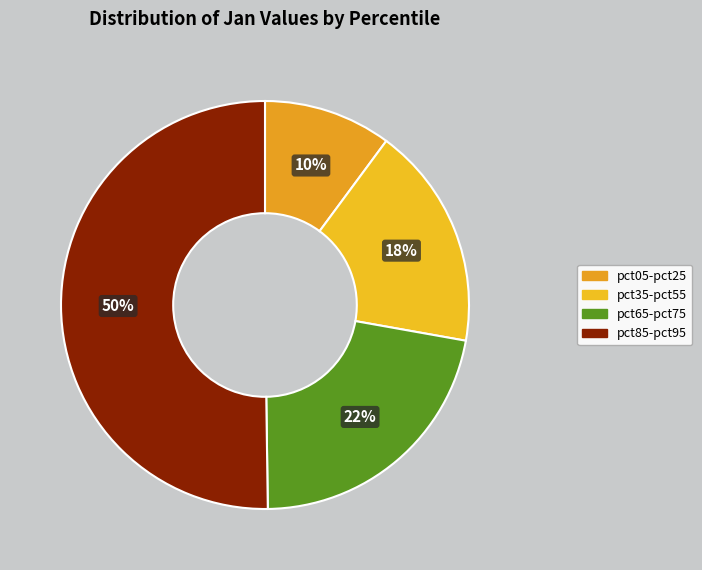

How many segments does this pie chart have?

4